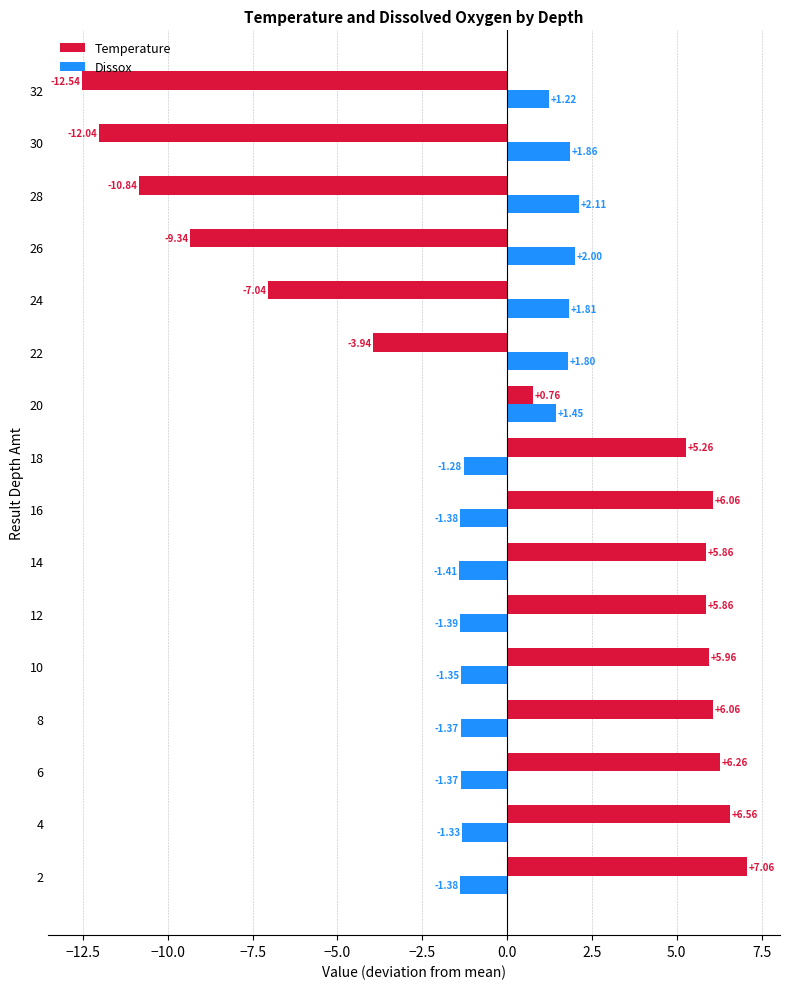

At how many categories does at least one series exceed 6?

5